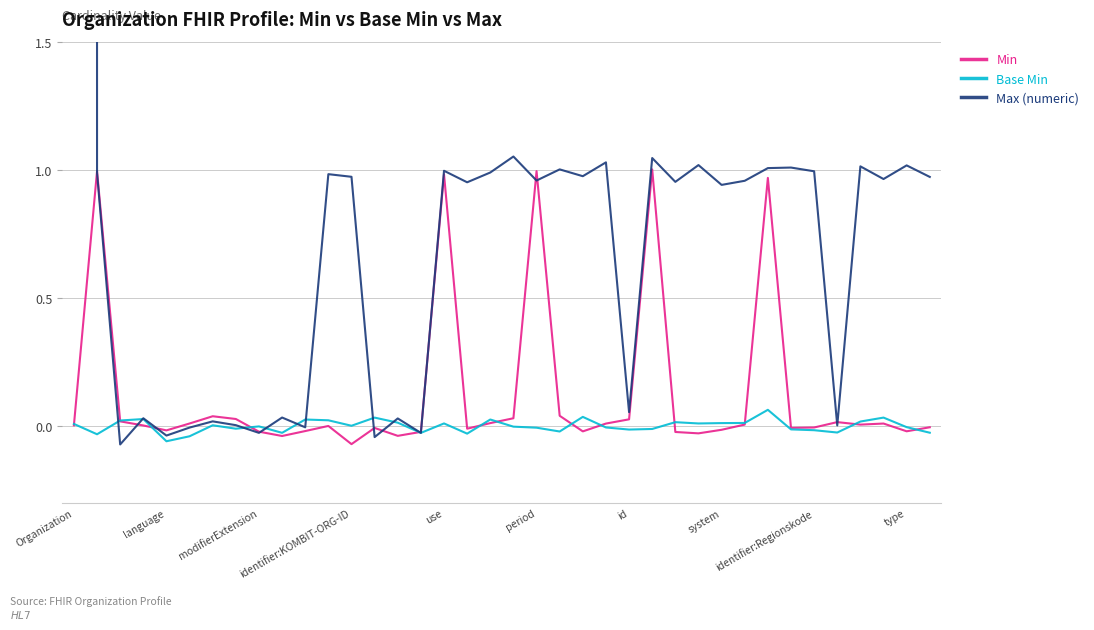

How many values in the Min series are below 0?

17